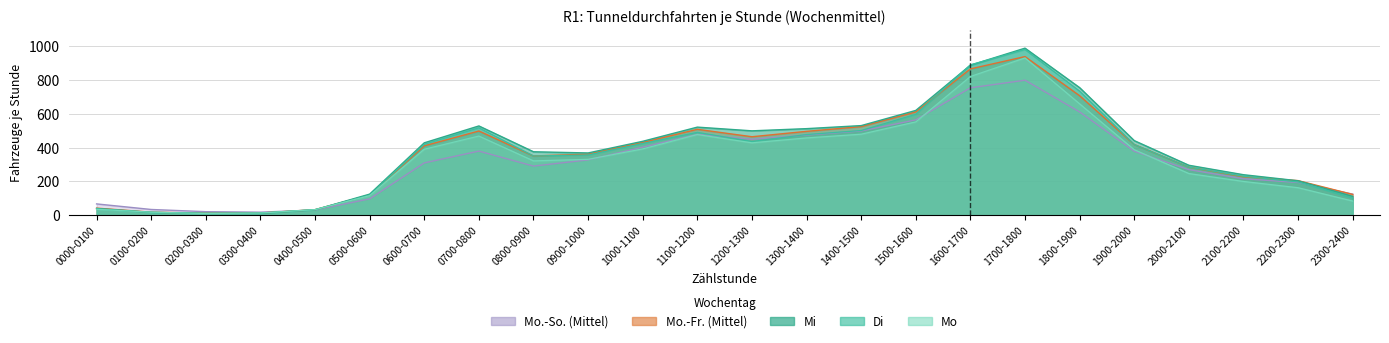

How many series are shown in this chart?

5